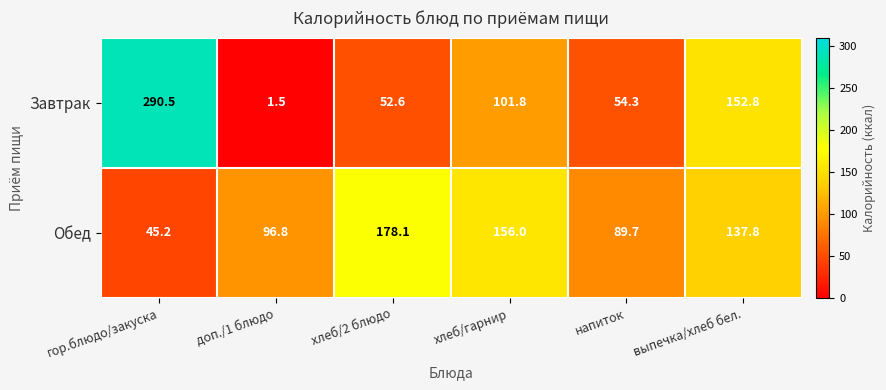

Which series has the largest total across all categories?

Обед